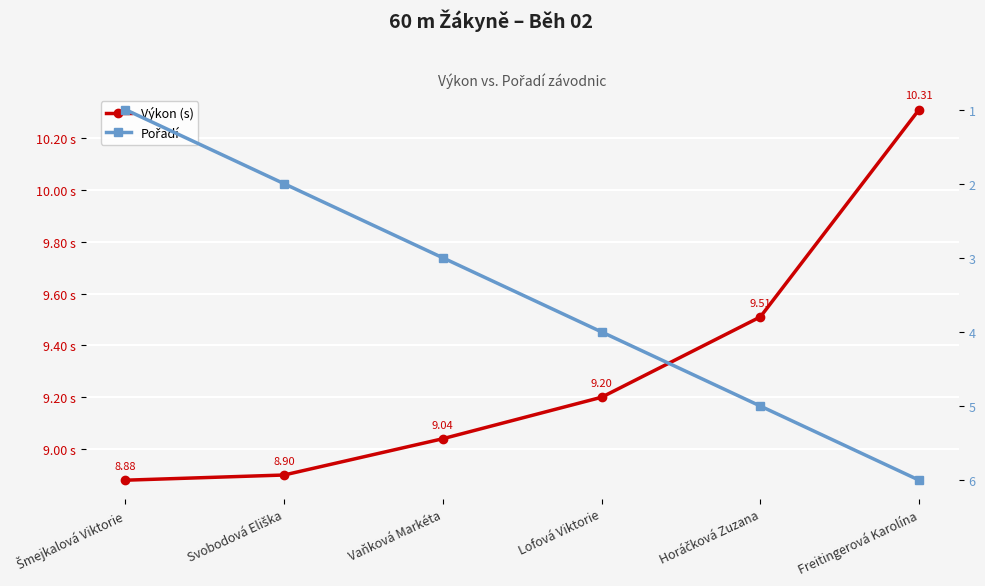

What value does the Výkon (s) series have at Vaňková Markéta?

9.0